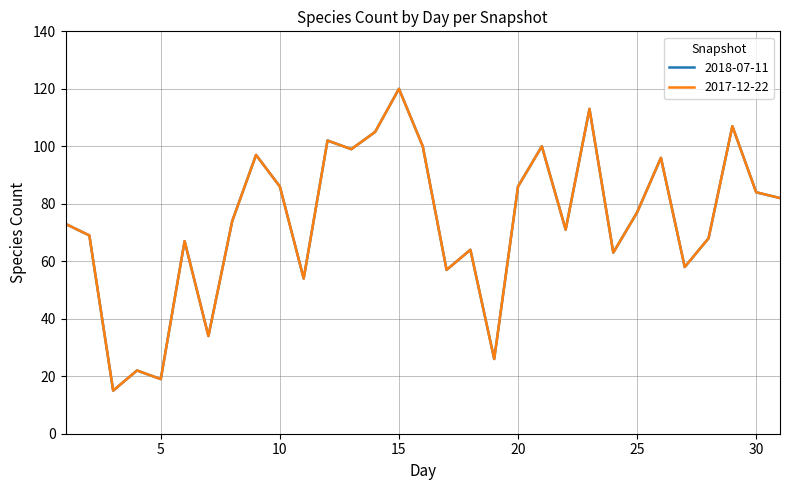

Where is the first local maximum for 2017-12-22?

4